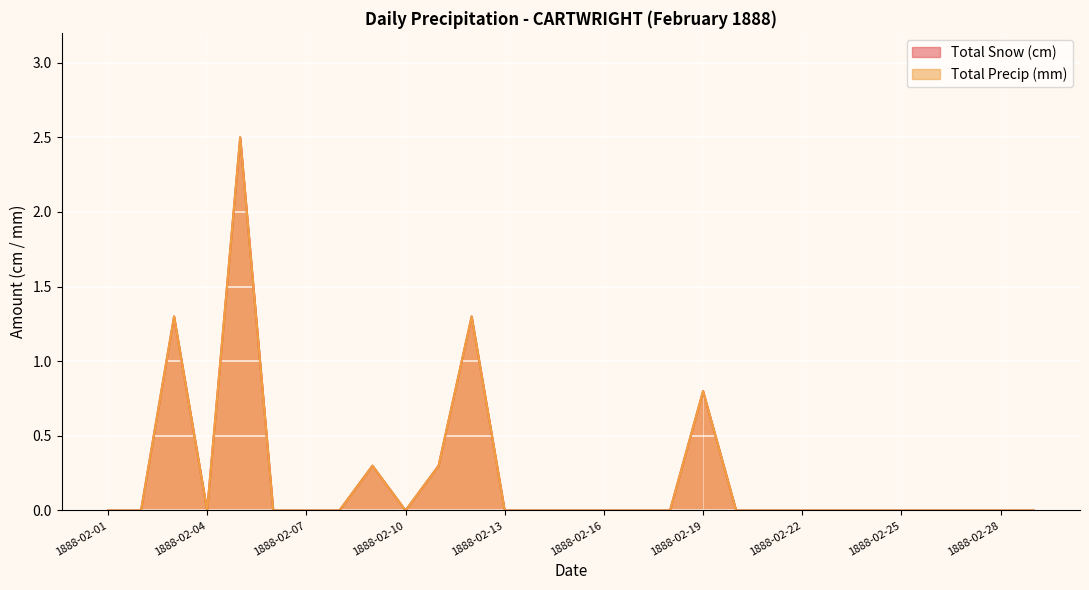

List the series in order of their peak value, lowest first.

Total Snow (cm), Total Precip (mm)